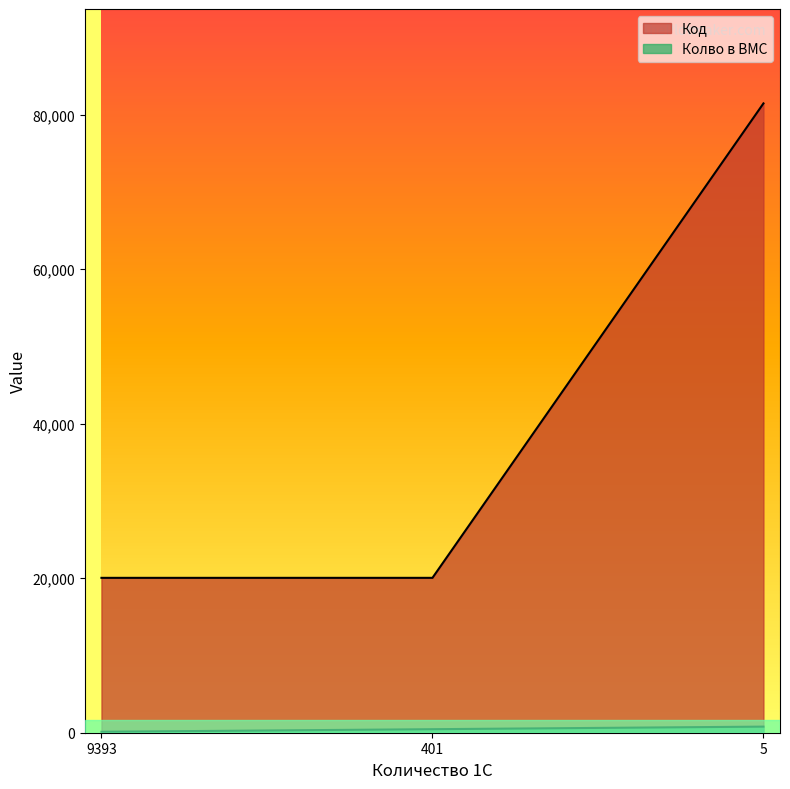

What is the value of the Код point at the 3rd from the left?

81465